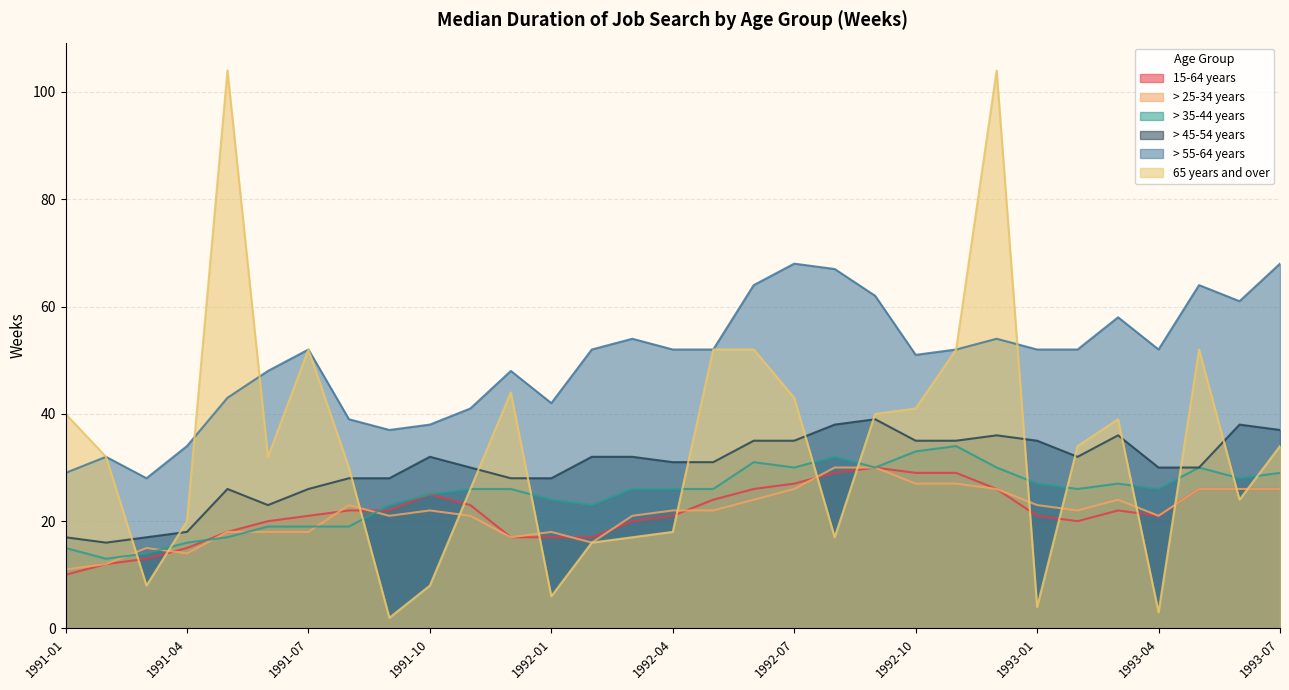

True or false: > 35-44 years and 65 years and over cross at least once.

True